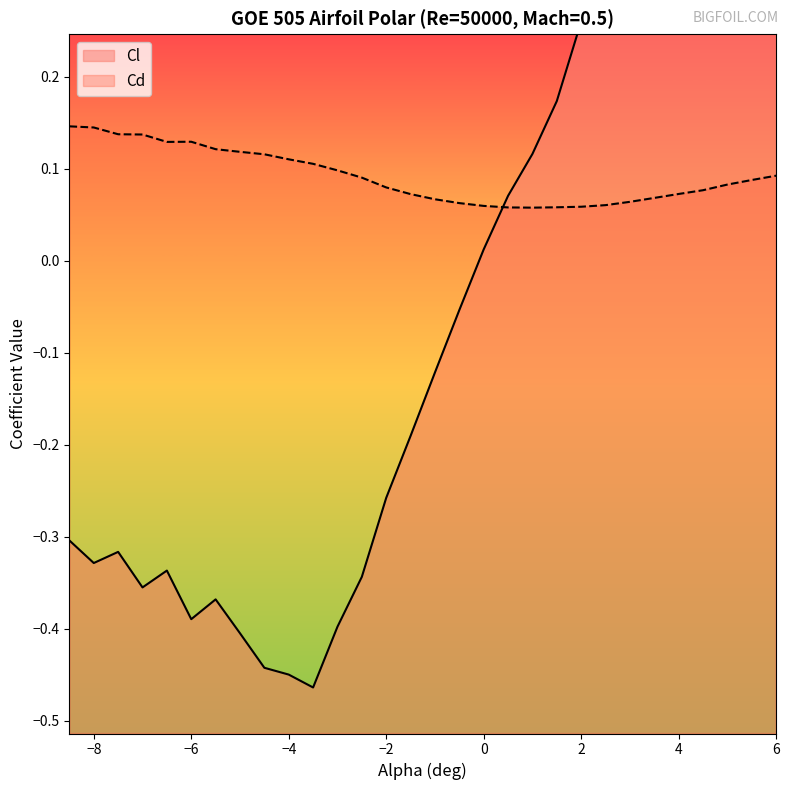

How many times do Cl and Cd cross each other?

1